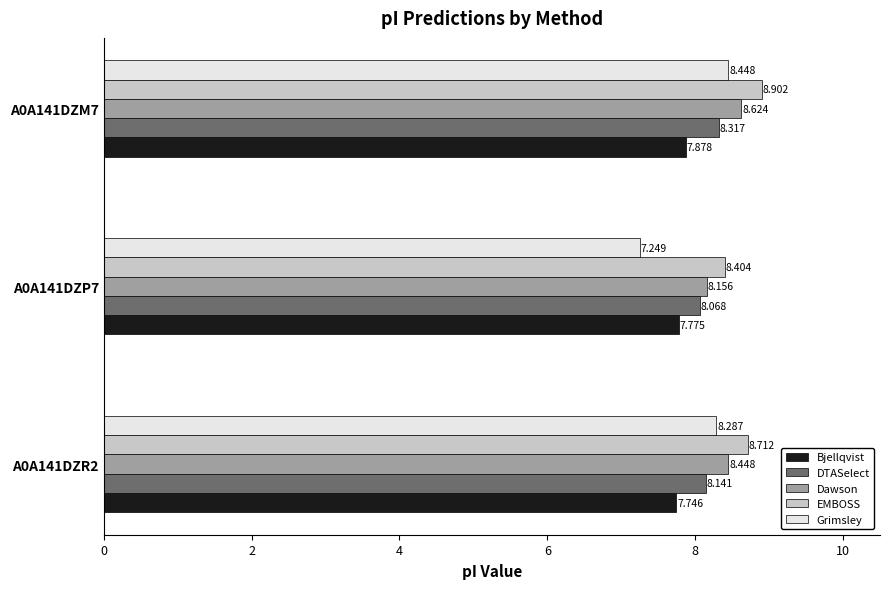

Is the value of Bjellqvist at A0A141DZP7 greater than the value of DTASelect at A0A141DZP7?

No